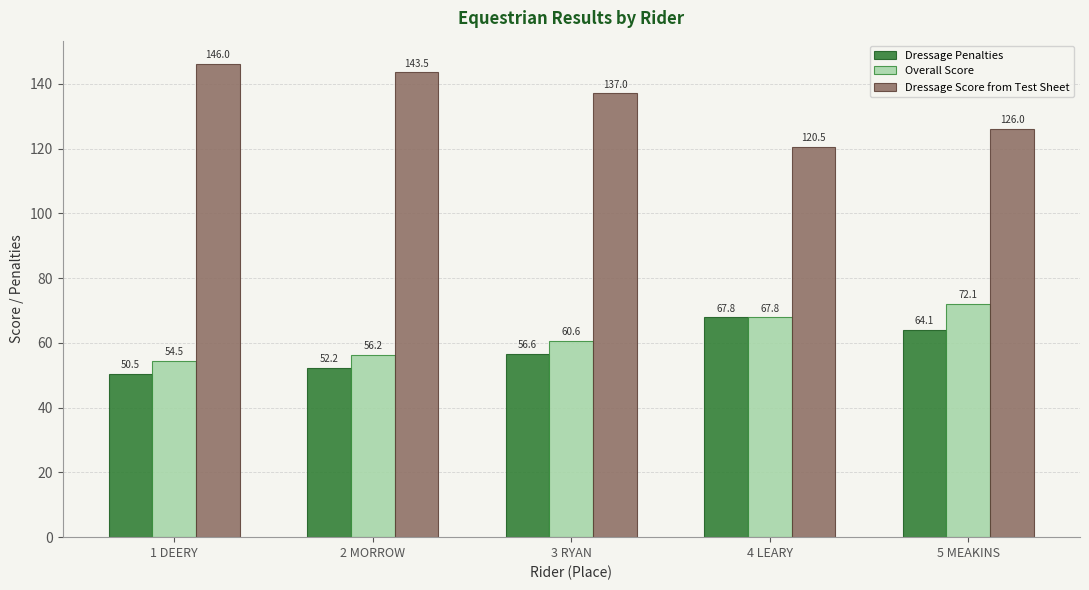

What is the approximate value of Overall Score at 1 DEERY?

54.5